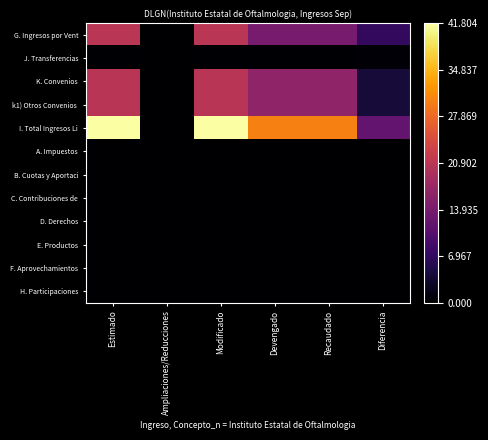

Which series has the largest range (max minus min)?

I. Total Ingresos Li